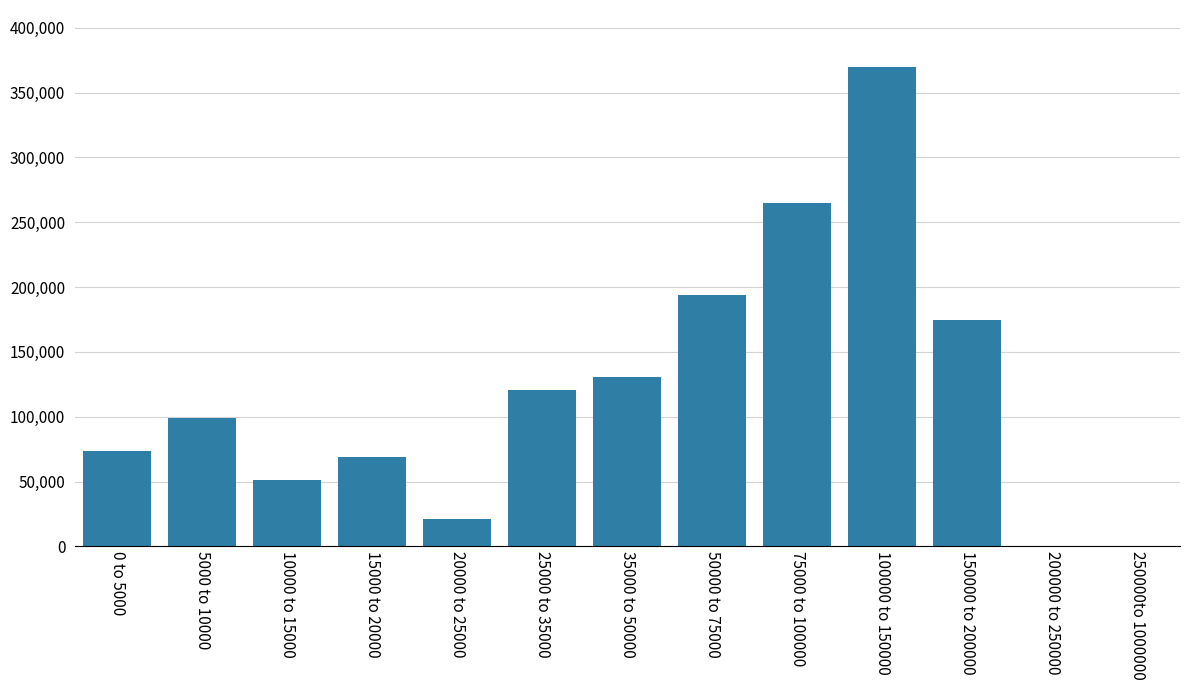

Reading left to right, extract all data points from this chart.

0 to 5000=73894.5	5000 to 10000=99252.6	10000 to 15000=50957.5	15000 to 20000=69260.0	20000 to 25000=21000.0	25000 to 35000=120840.0	35000 to 50000=131000.0	50000 to 75000=194000.0	75000 to 100000=265000.0	100000 to 150000=369400.0	150000 to 200000=175000.0	200000 to 250000=0.0	250000to 1000000=0.0